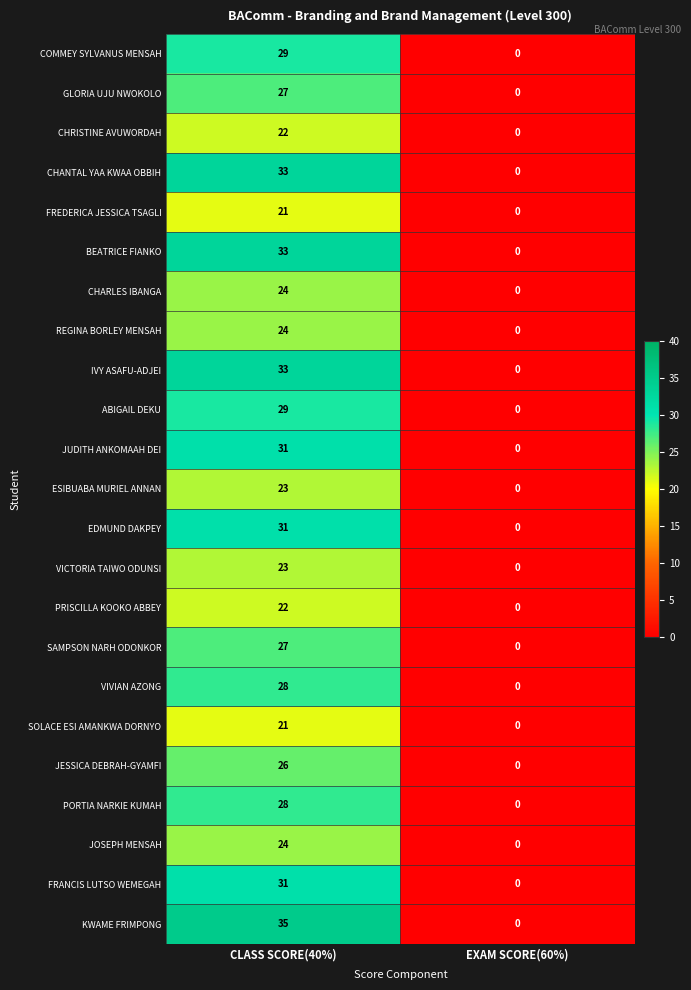

Rank the categories by SAMPSON NARH ODONKOR value from lowest to highest.

EXAM SCORE(60%), CLASS SCORE(40%)